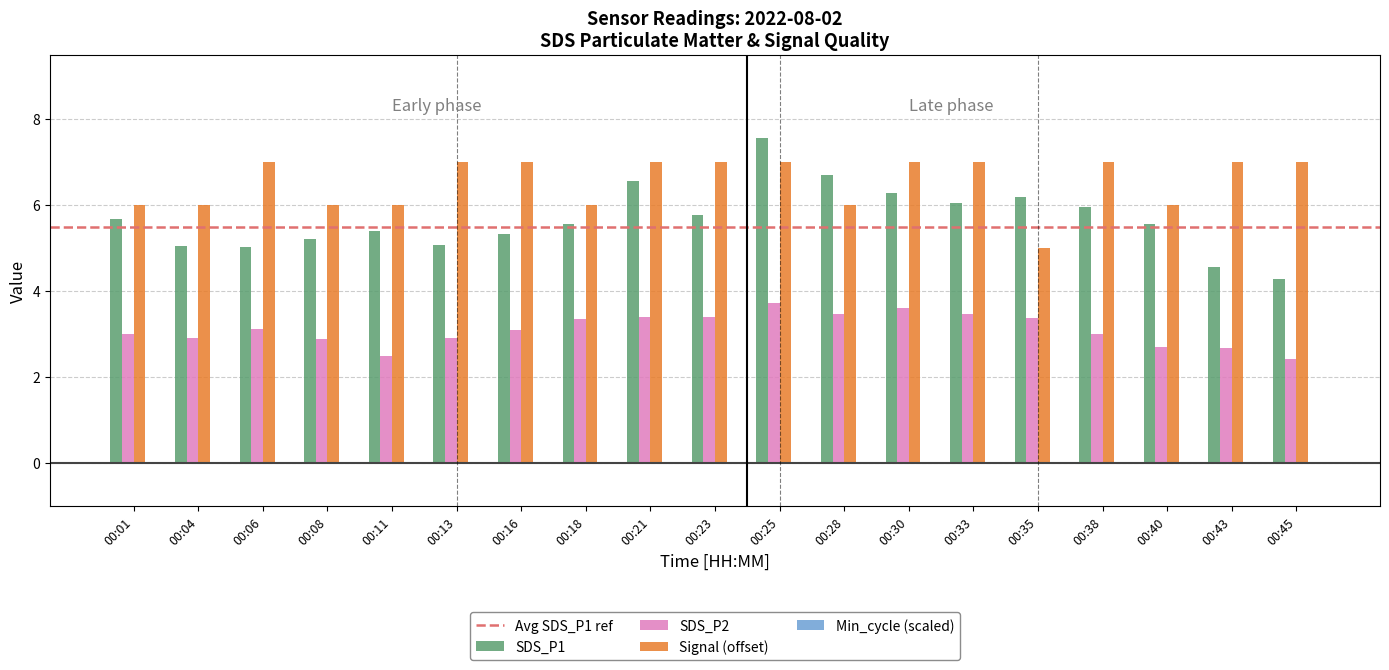

What is the sum of all SDS_P2 values?

59.0